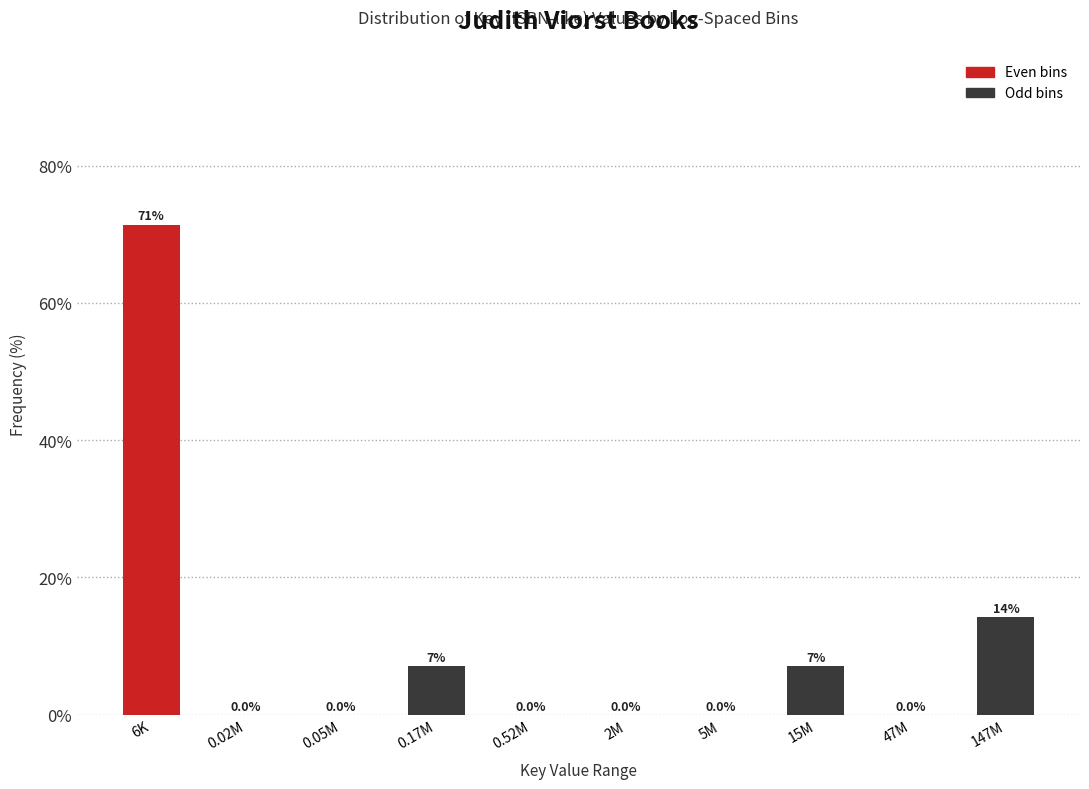

Which has a higher value, 15M or 2M?

15M